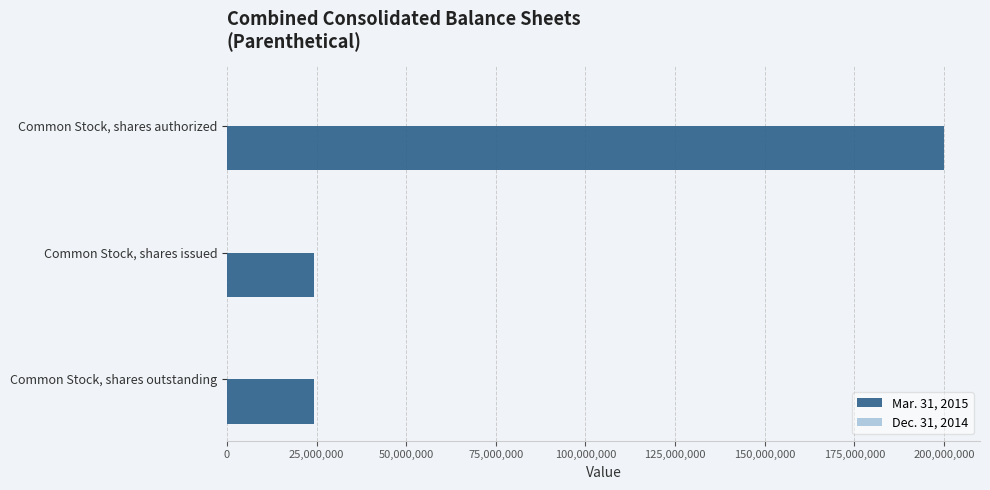

What is the greatest value displayed?

200000000